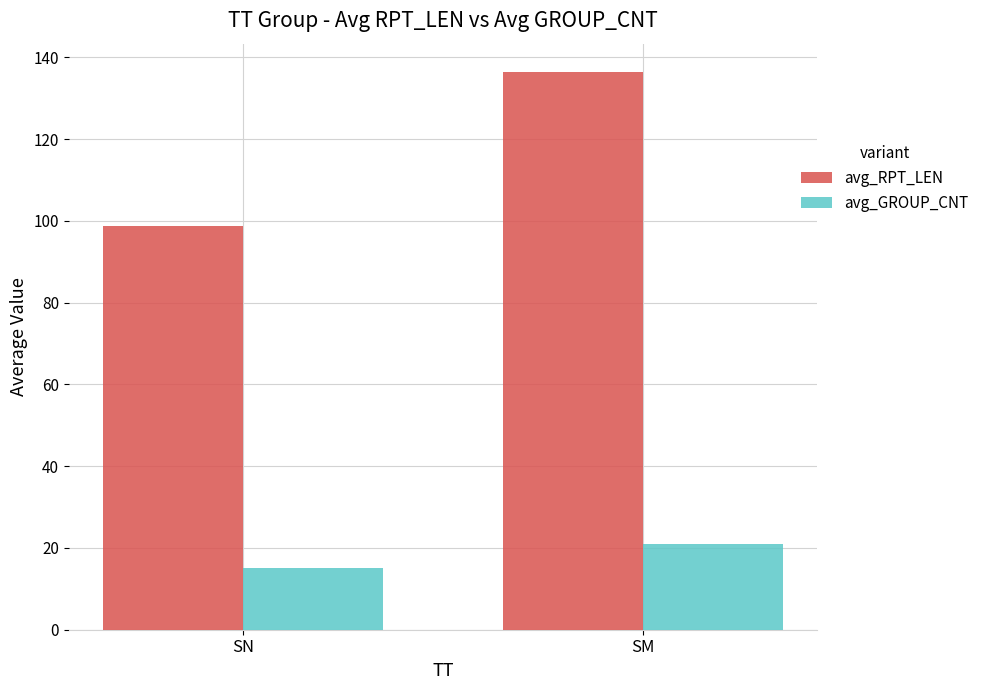

Rank the categories by avg_GROUP_CNT value from lowest to highest.

SN, SM